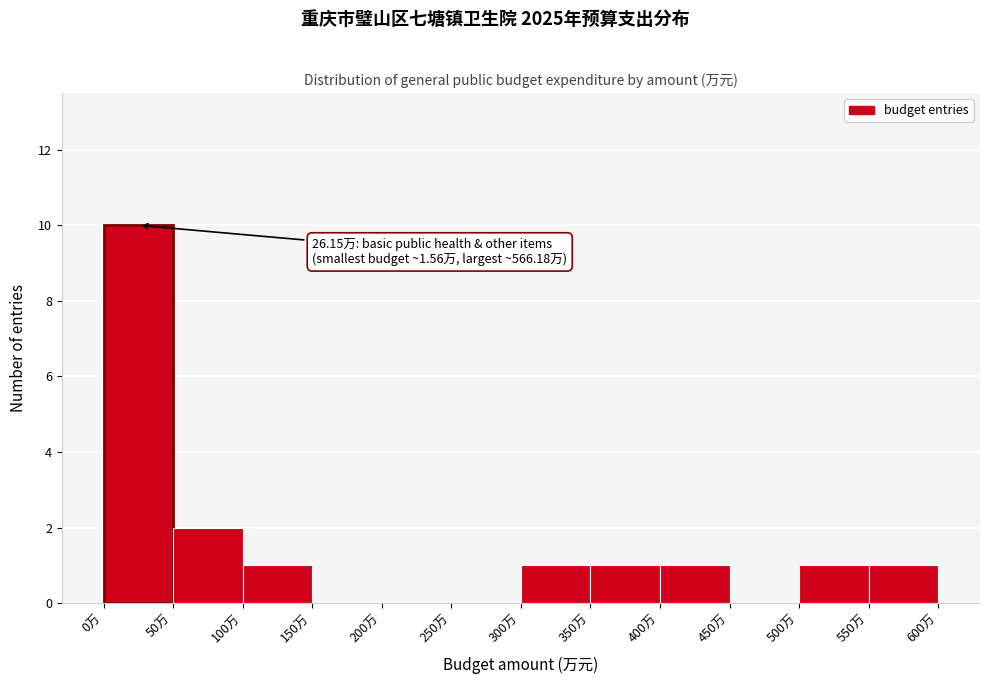

Which range on the x-axis has the tallest bar?

0 to 50